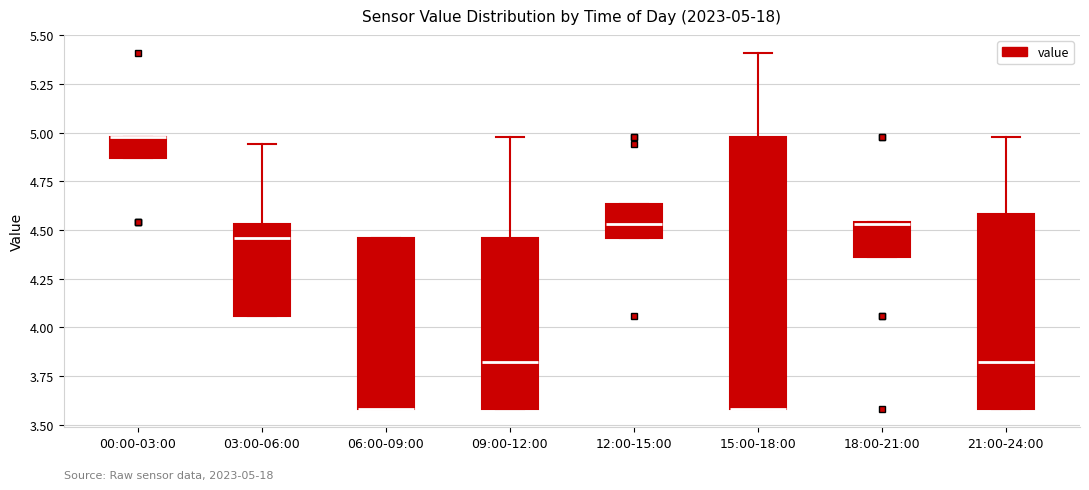

Comparing the boxes themselves (not the whiskers), which one is the tallest?

15:00-18:00